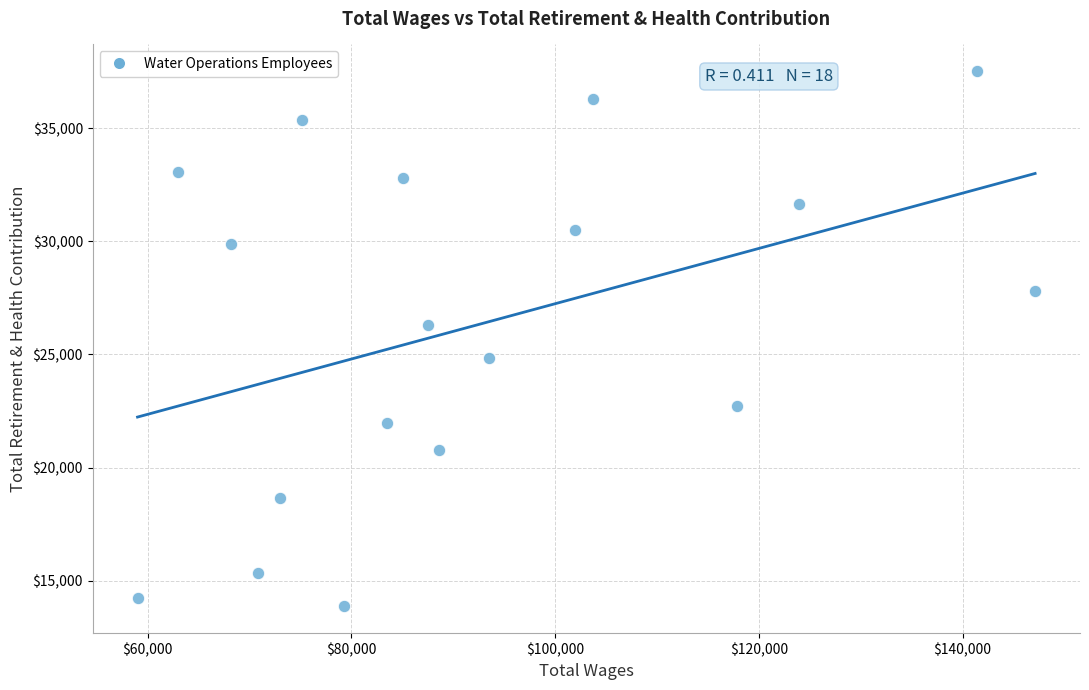

What is the range of X values (max minus min)?

88118